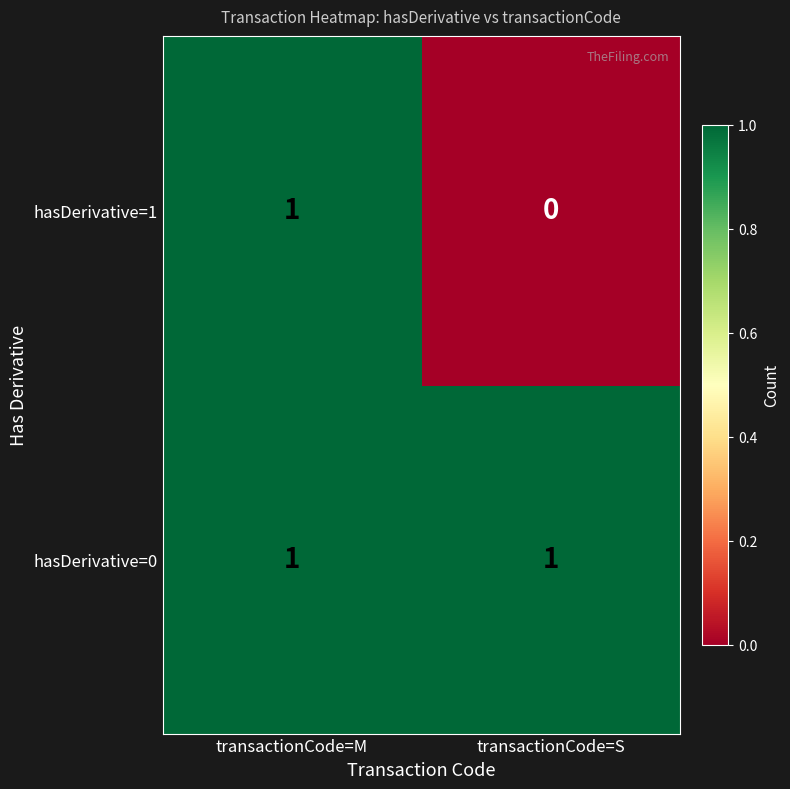

At transactionCode=S, list the series in order from smallest to largest.

hasDerivative=1, hasDerivative=0